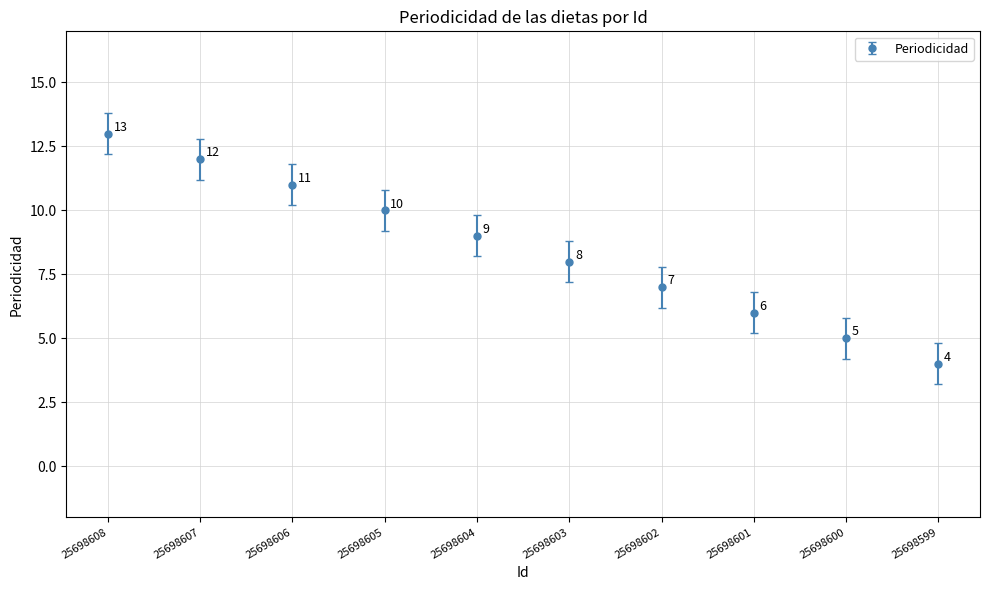

What is the maximum value shown in the chart?

13